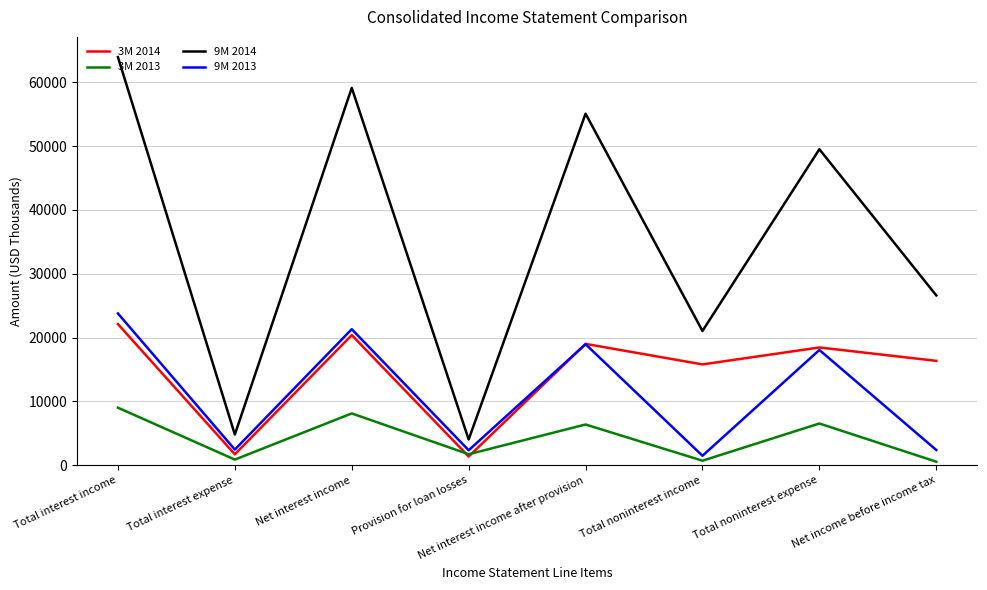

What is the sum of the 3M 2013 values at Net income before income tax and Net interest income?

8691